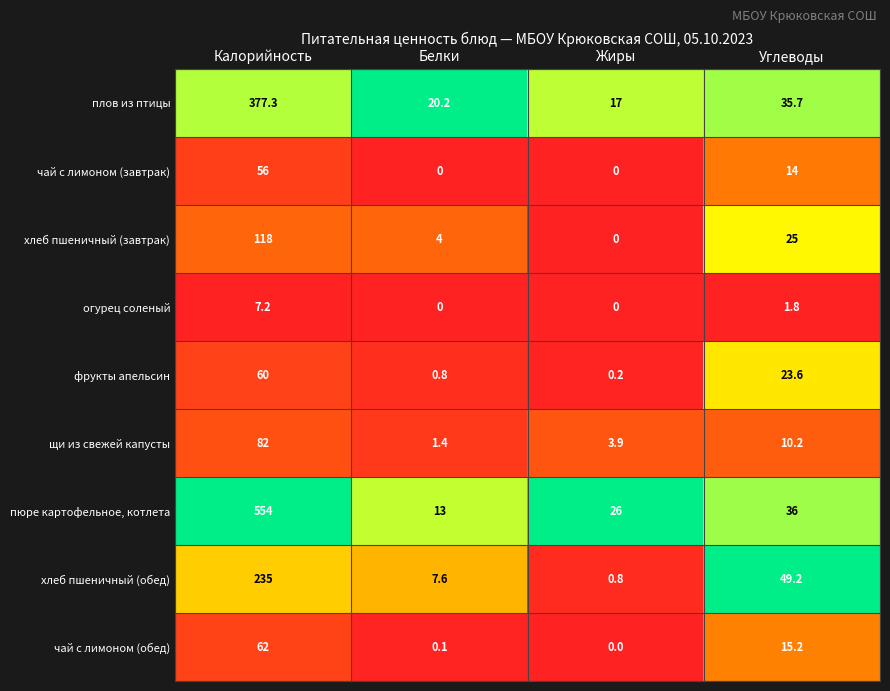

Which series has the largest range (max minus min)?

пюре картофельное, котлета